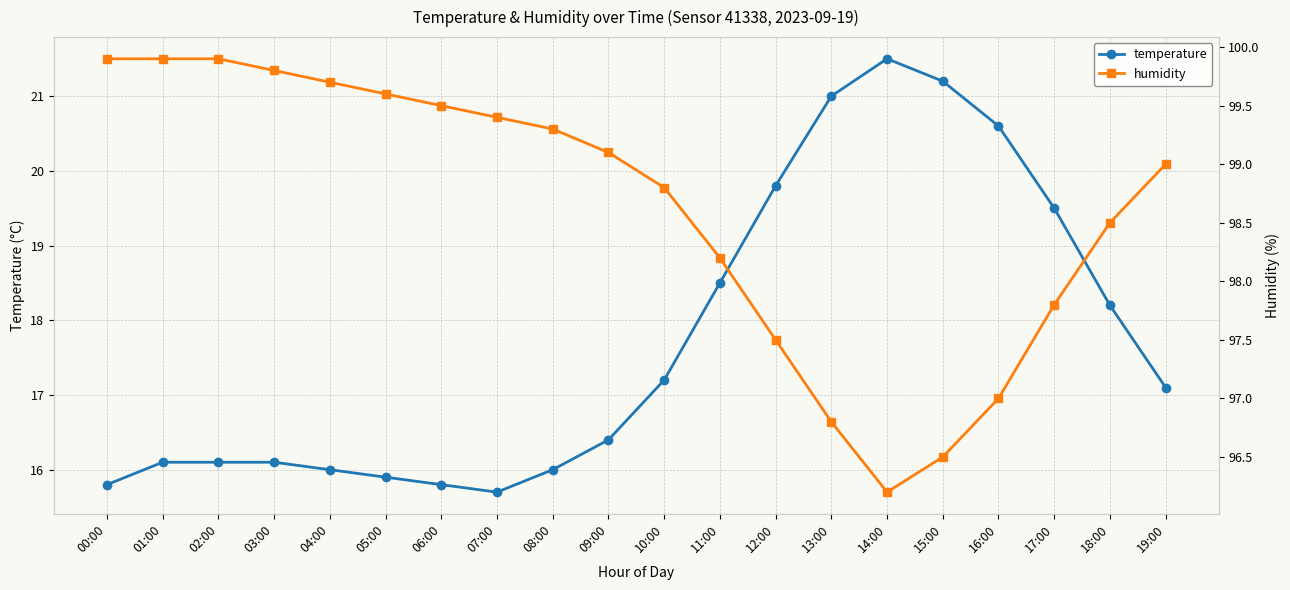

How many lines are shown in the chart?

2